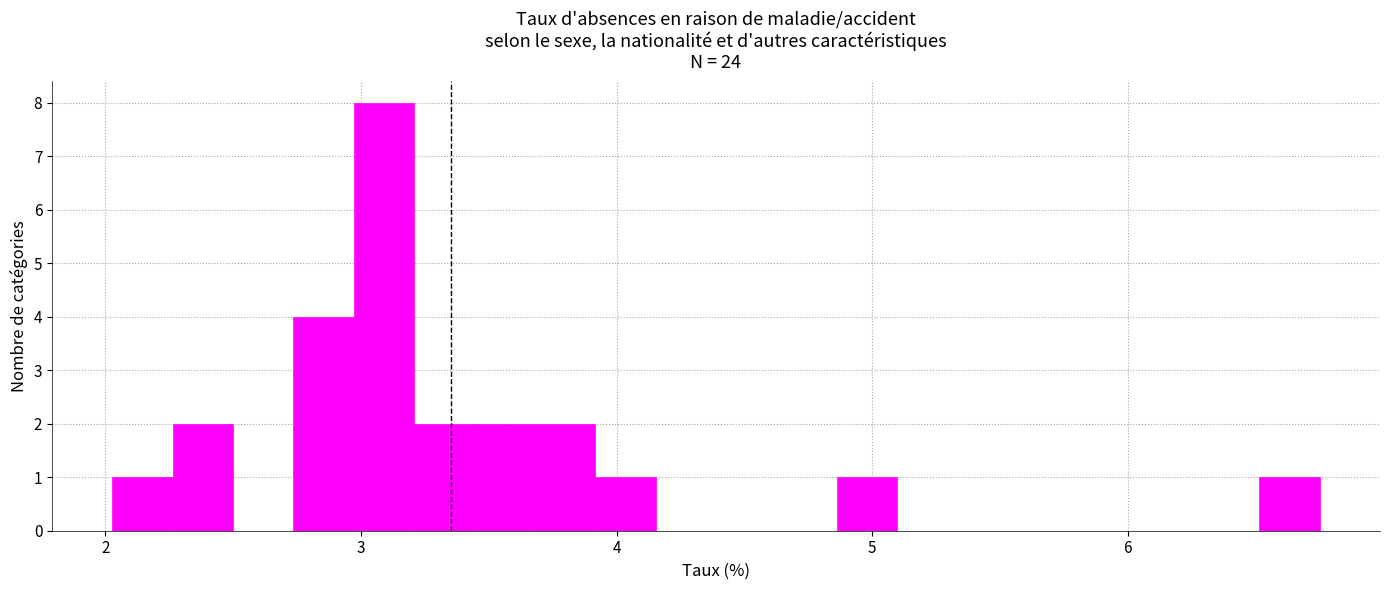

Read against the x-axis, roughly where is the centre of the tallest bar?

3.1